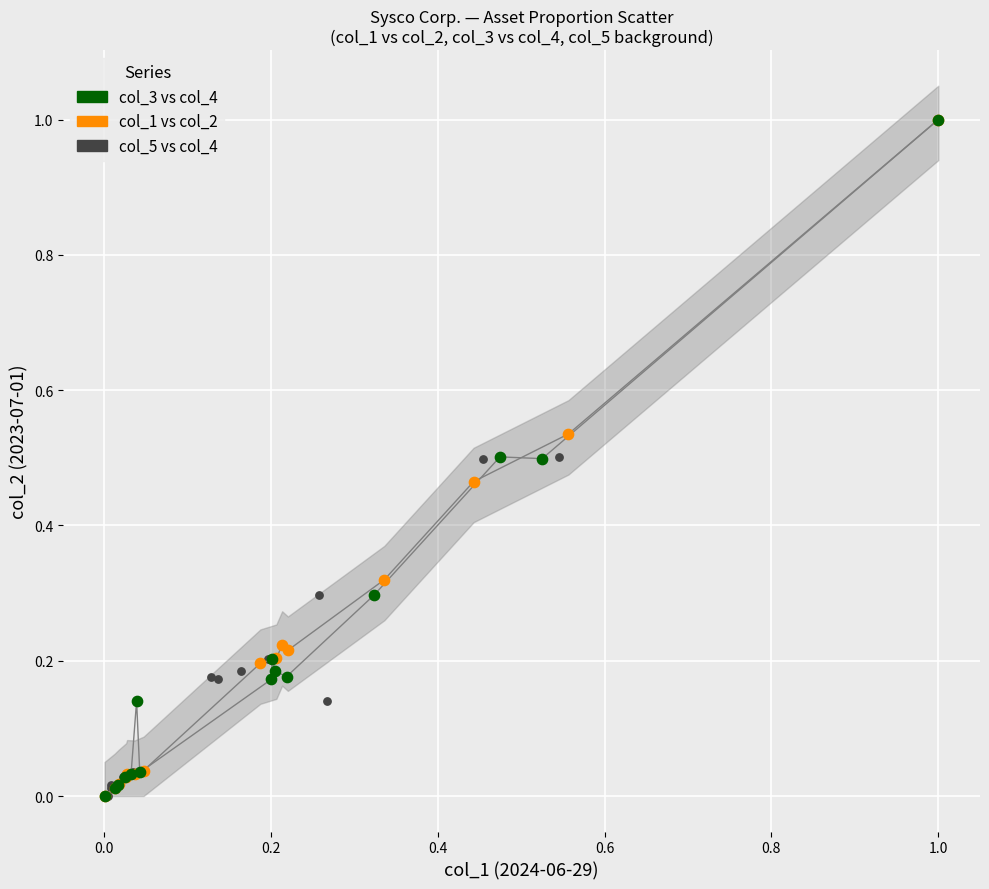

Which series has the largest Y range (max minus min)?

col_1 vs col_2